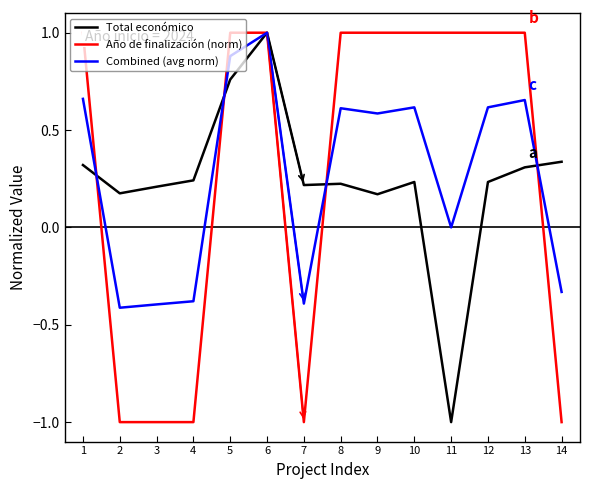

True or false: Total económico and Año de finalización (norm) cross at least once.

True